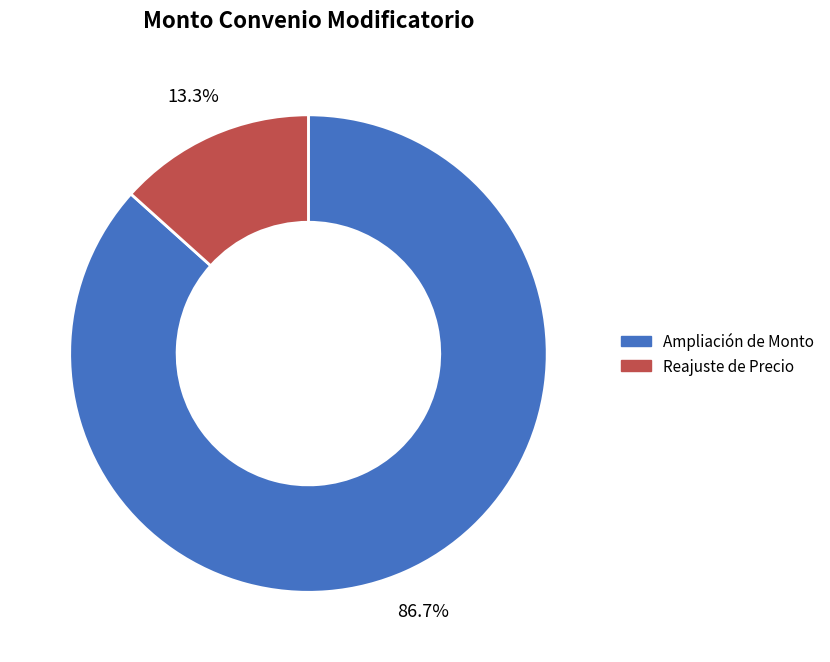

Is there a majority slice in this chart?

Yes